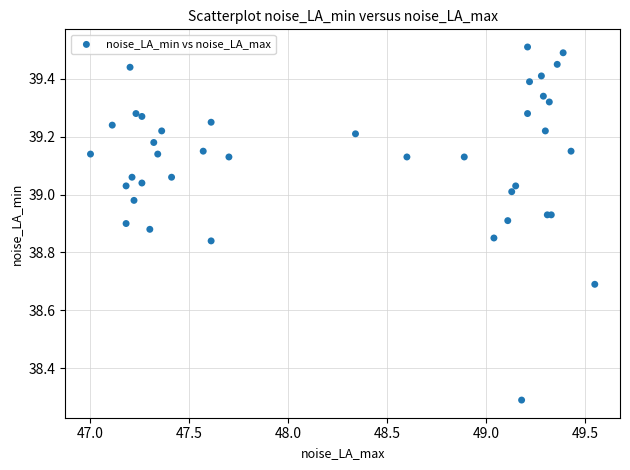

What Y value in the scatter plot is closest to 38?

38.3